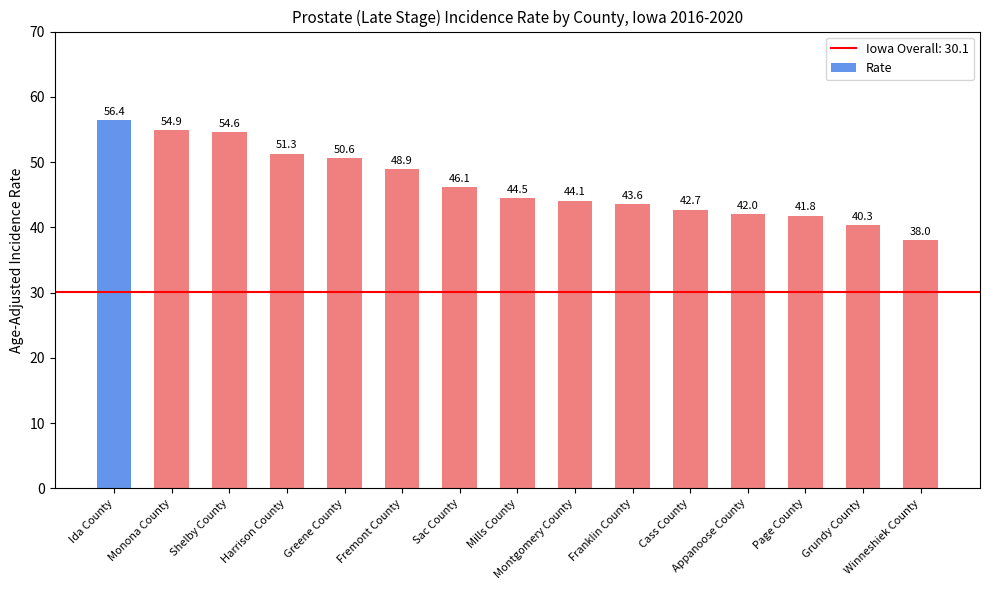

What is the approximate value at Grundy County?

40.3